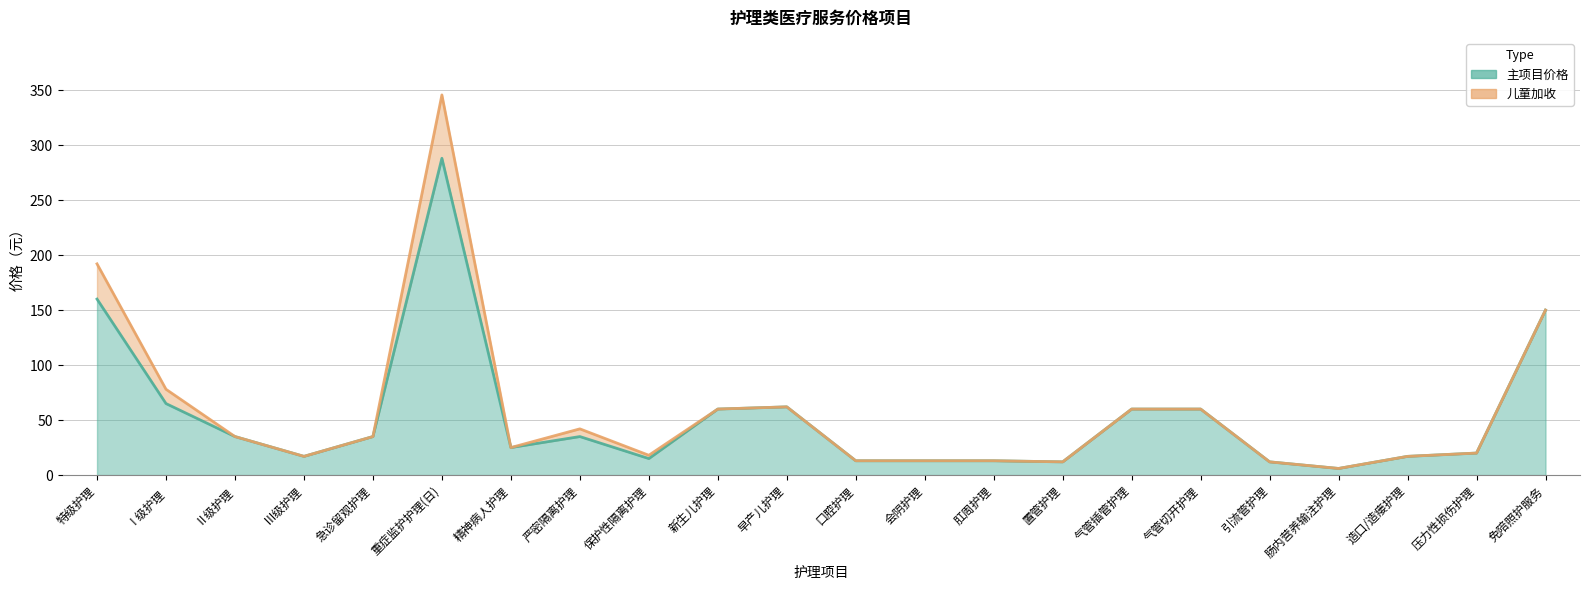

How many points are lower than both their immediate neighbors (excluding endpoints)?

5